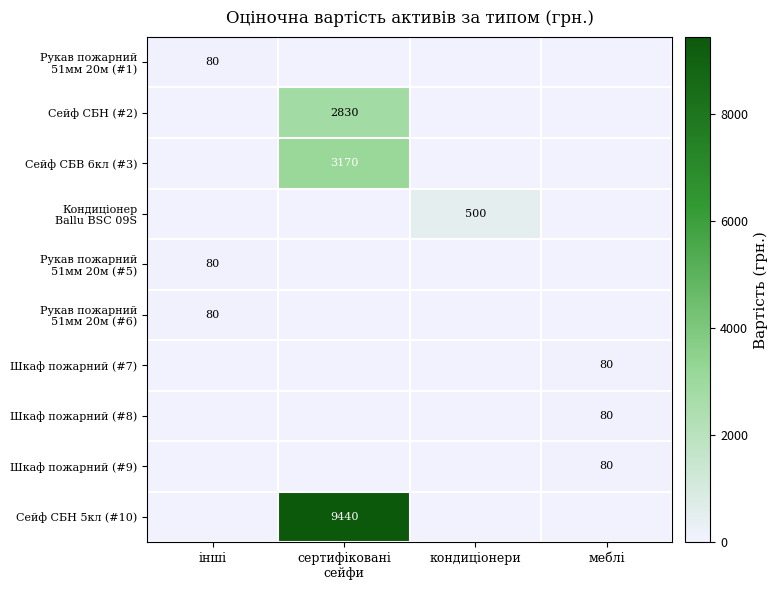

The Шкаф пожарний (#7) series shows 25 at меблі. True or false?

False